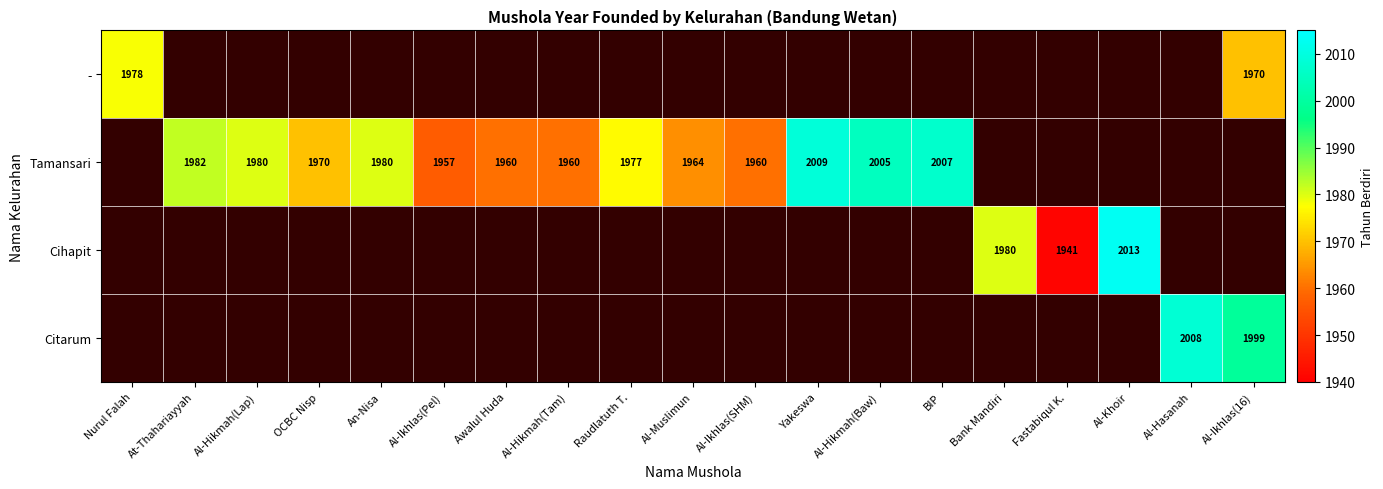

The Tamansari series shows 1960 at Al-Ikhlas(SHM). True or false?

True